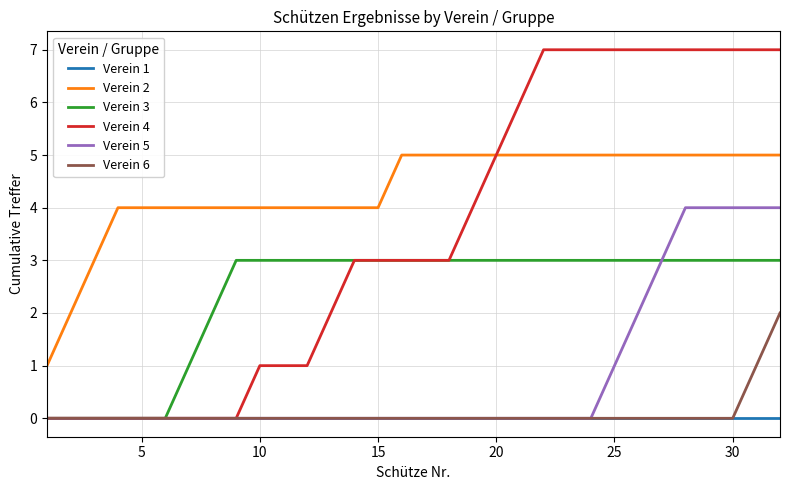

Which series has the largest total across all categories?

Verein 2